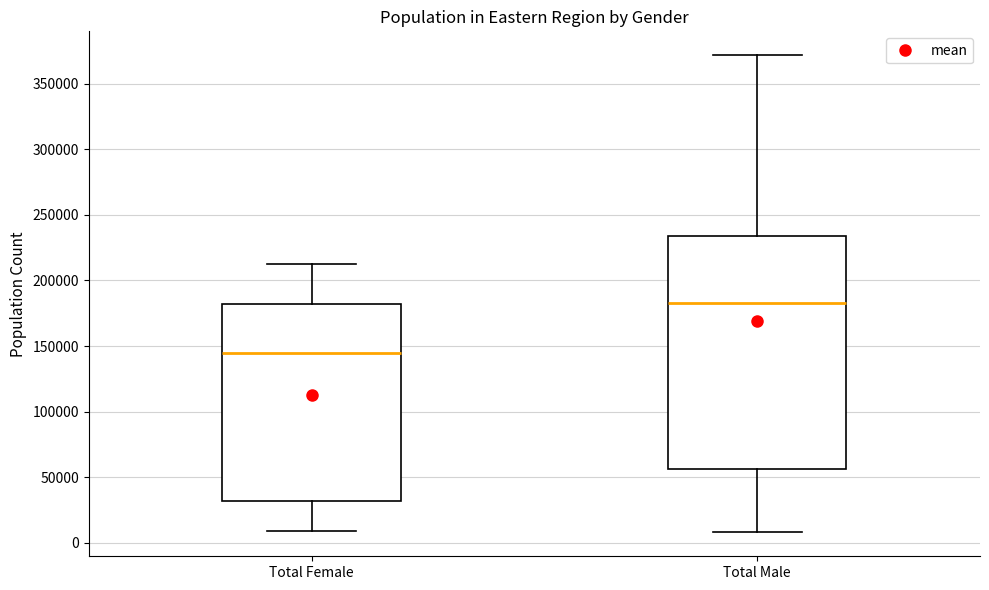

Comparing the boxes themselves (not the whiskers), which one is the tallest?

Total Male